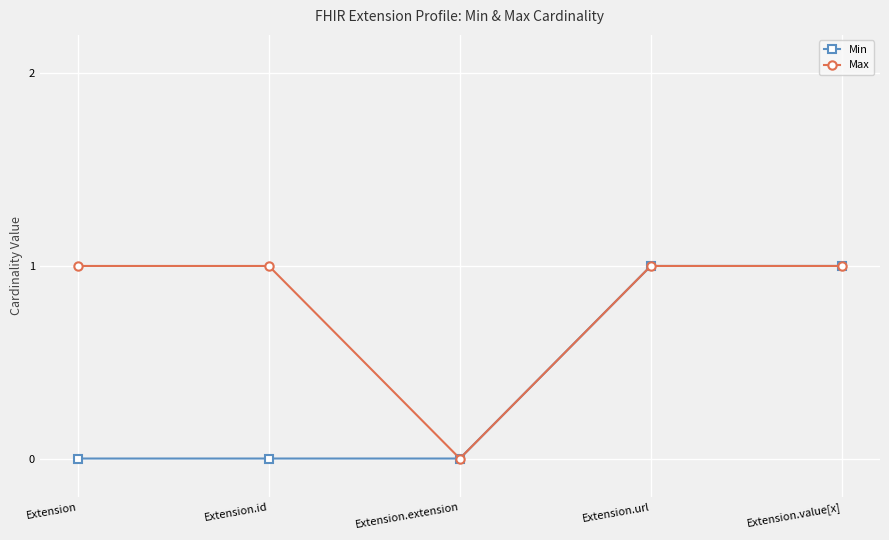

The Max series shows 0 at Extension.url. True or false?

False